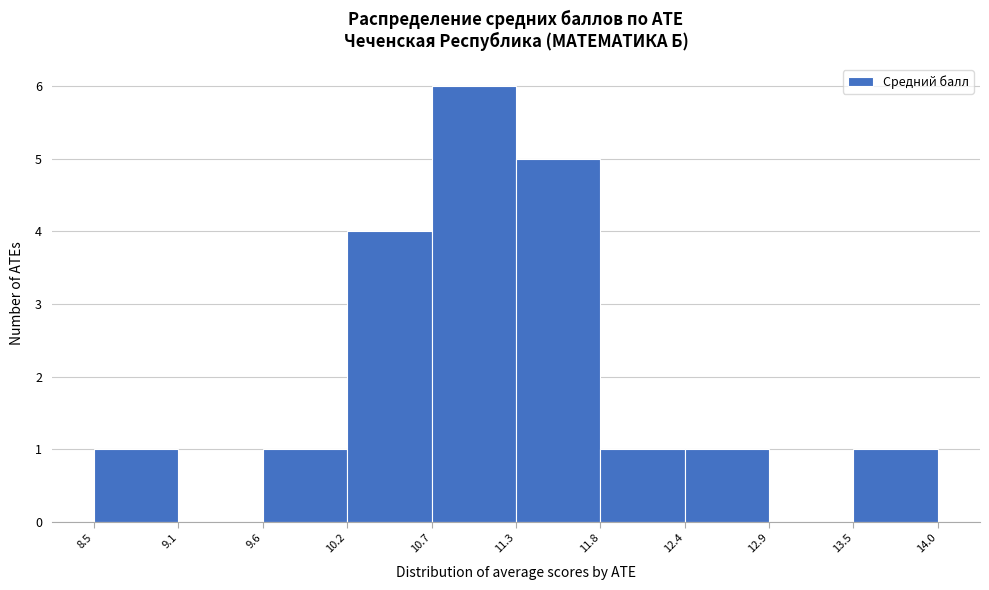

How tall is the bar that spans 11.8 to 12.4 on the x-axis? The values are not printed on the chart, so give them approximately, as read against the axis.

1